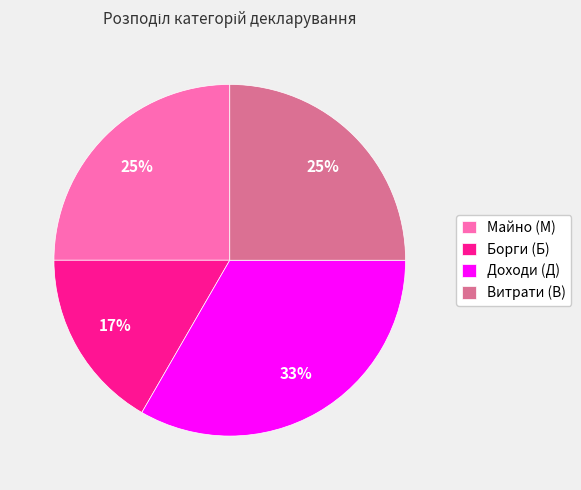

Does Майно (М) account for over 50% of the chart?

No